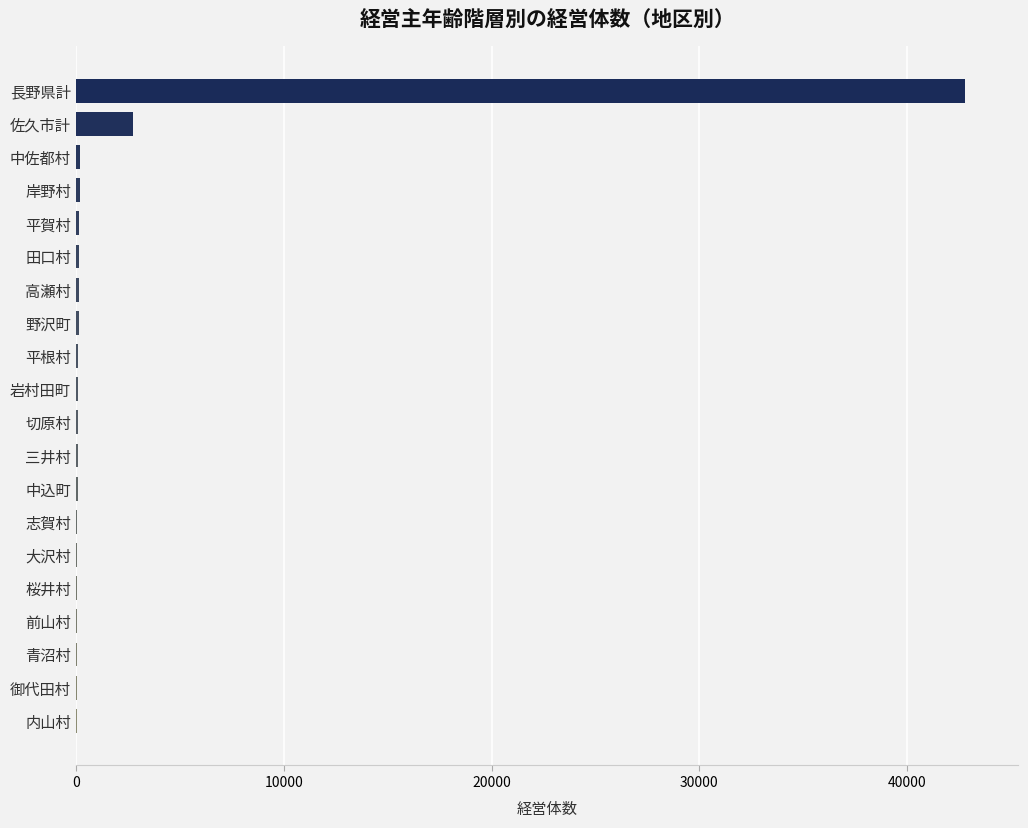

The chart shows a value of 1372 at 佐久市計. True or false?

False